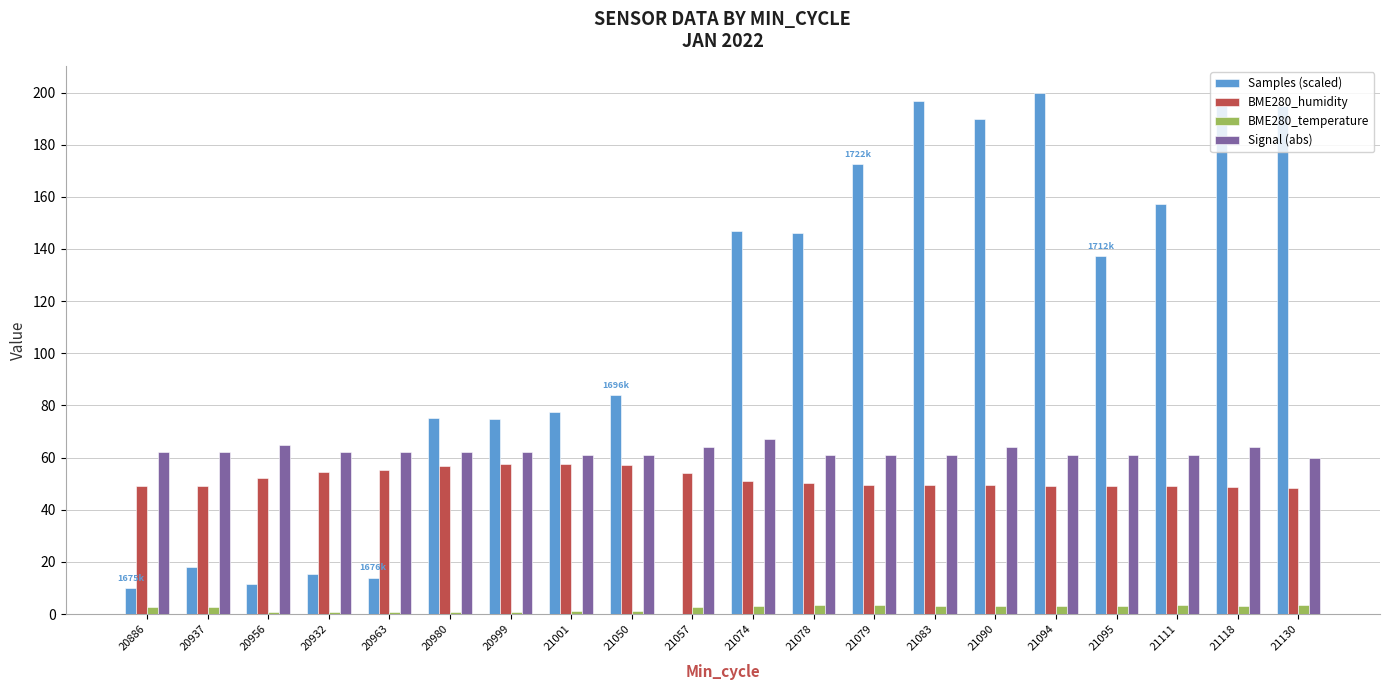

Is the value of Samples (scaled) at 21130 greater than the value of BME280_humidity at 20980?

Yes